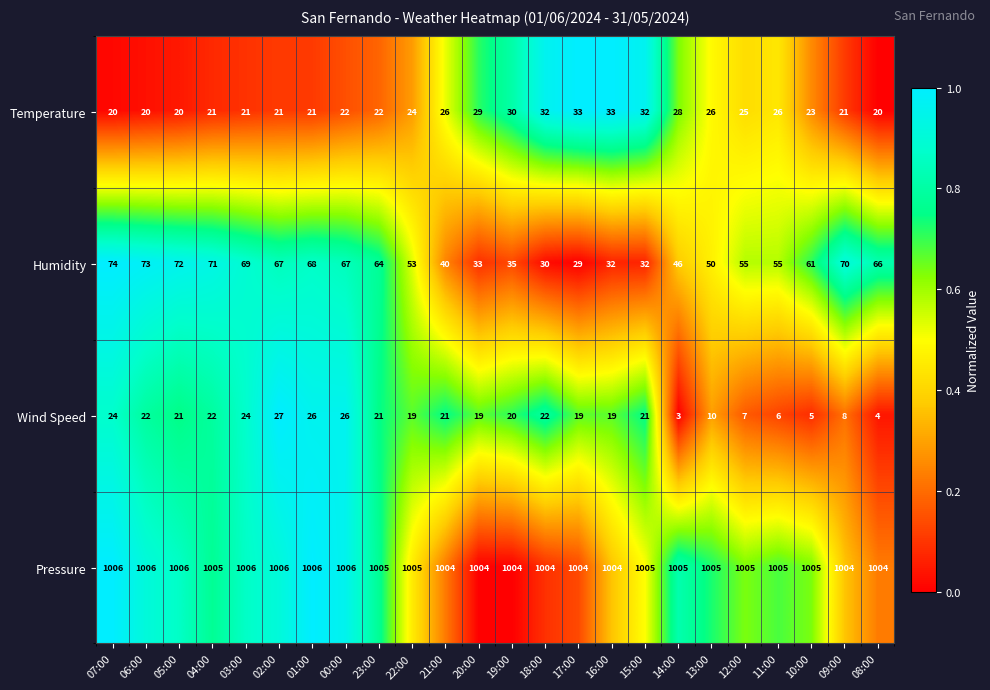

What is the spread (max minus min) of values at 16:00?

985